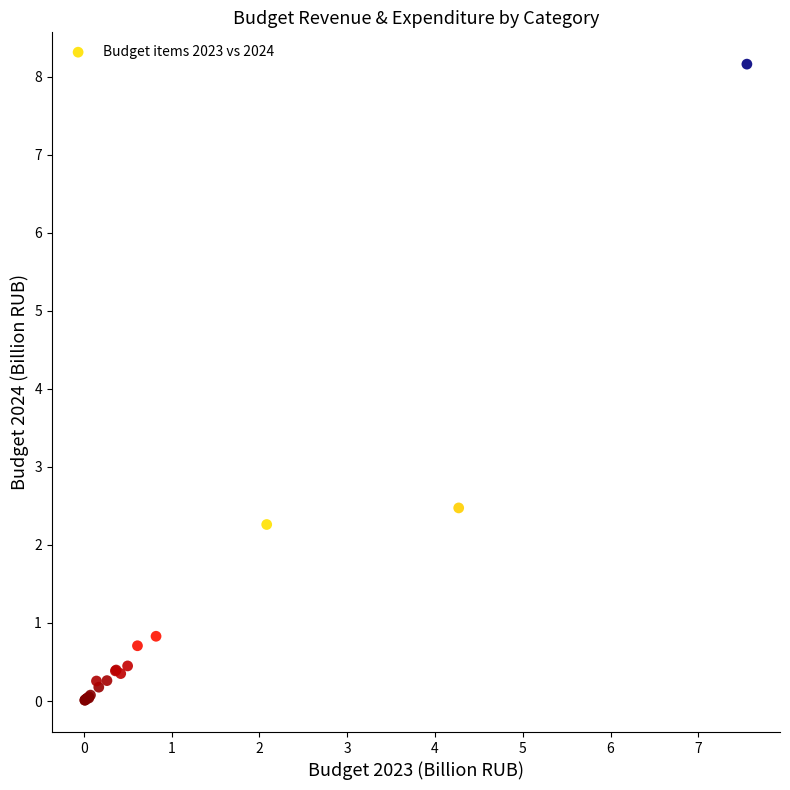

What Y value in the scatter plot is closest to 4?

2.5